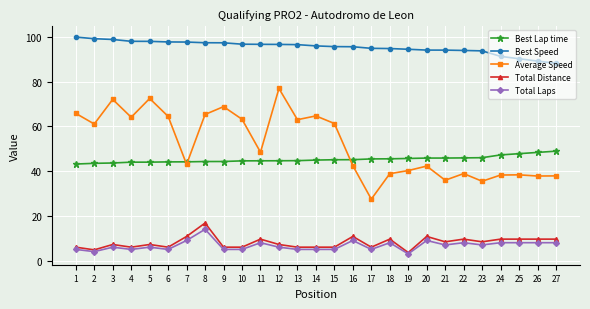

Rank the series by their maximum value, from lowest to highest.

Total Laps, Total Distance, Best Lap time, Average Speed, Best Speed